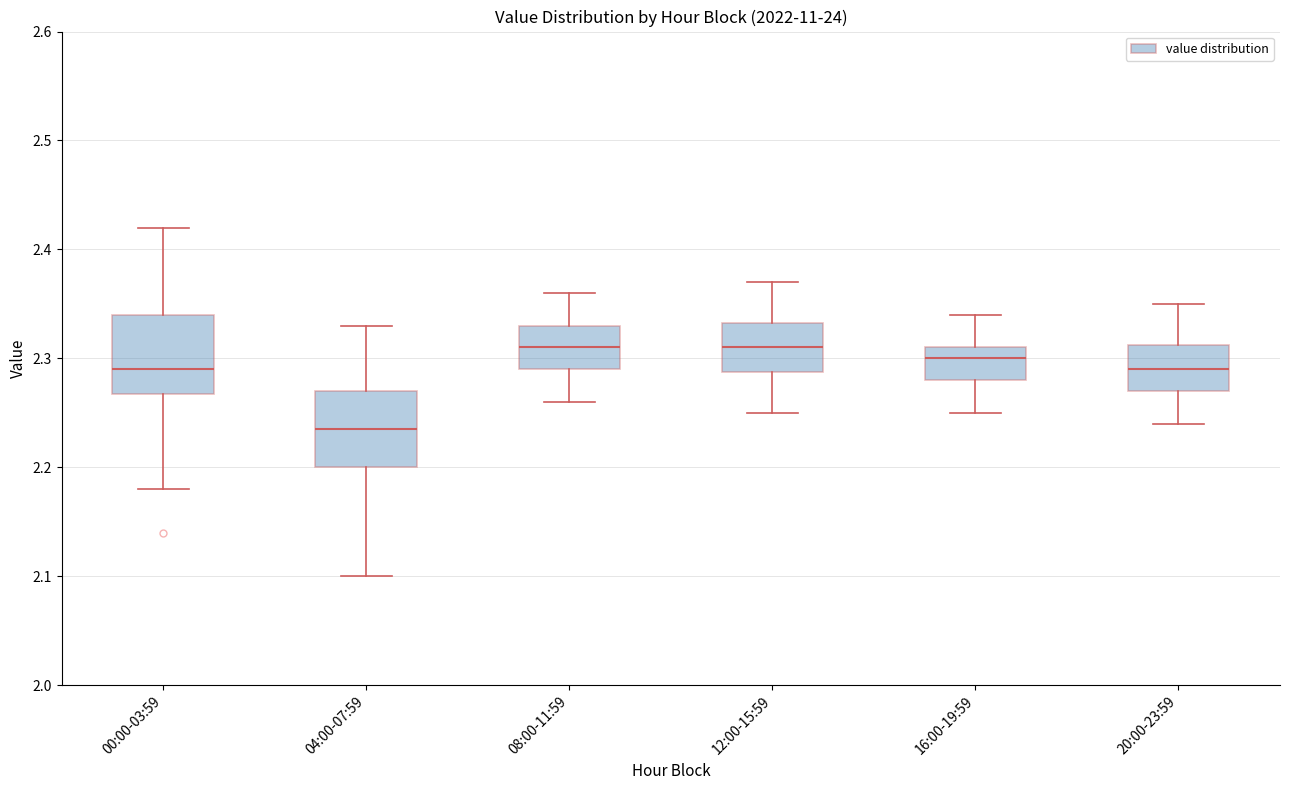

Where does the median line of the box for 08:00-11:59 sit on the y-axis? The values are not printed on the chart, so give them approximately, as read against the axis.

2.31